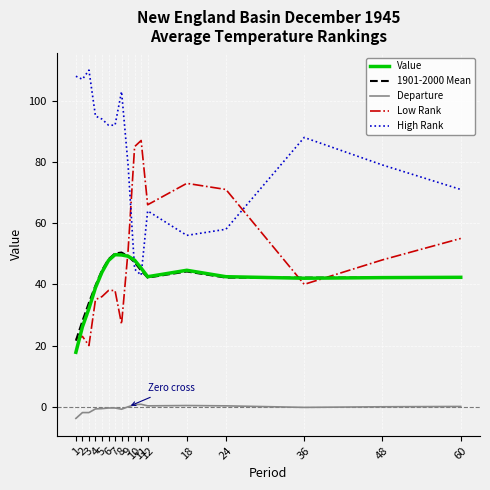

What are all the series names shown in the legend?

Value, 1901-2000 Mean, Departure, Low Rank, High Rank